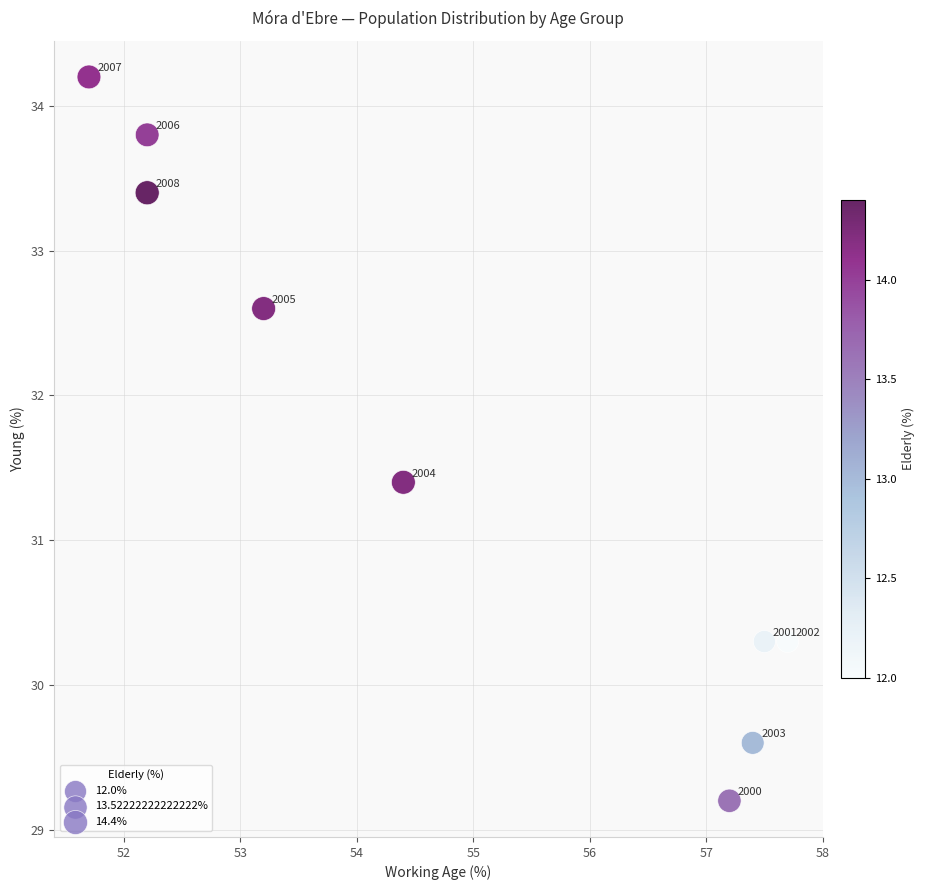

What is the range of X values (max minus min)?

6.0